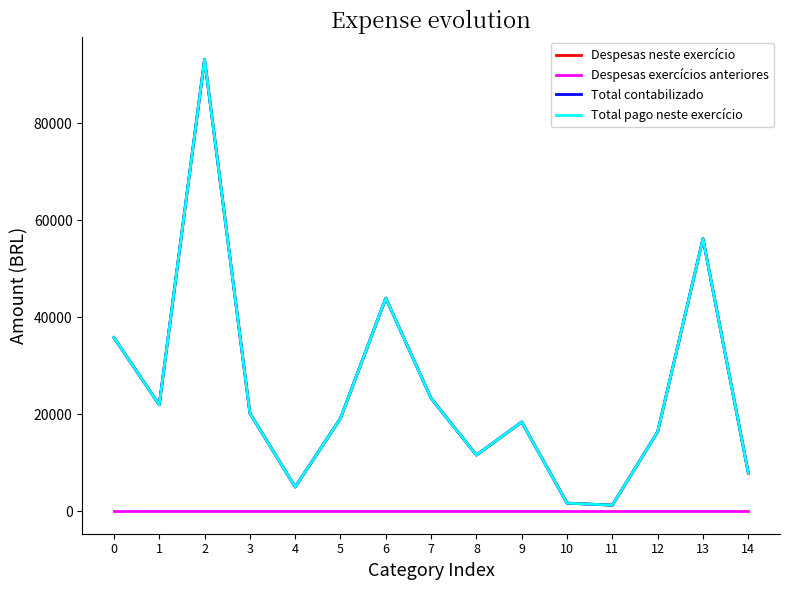

Which series changed the most between 4 and 14?

Despesas neste exercício